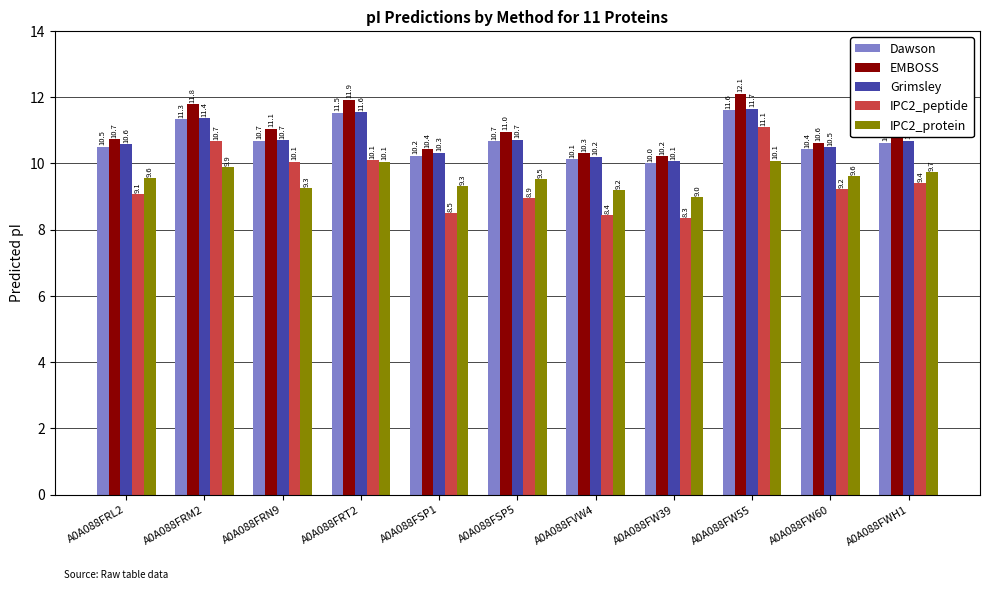

At which category is the sum across all series the highest?

A0A088FW55